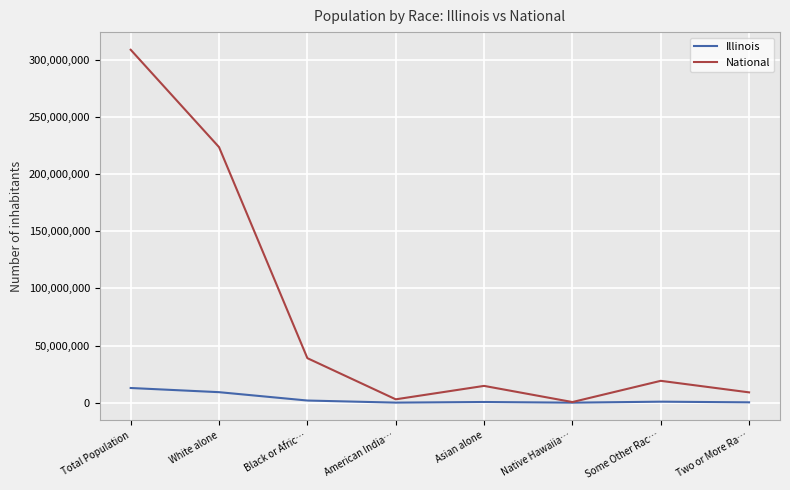

Which series has the largest range (max minus min)?

National